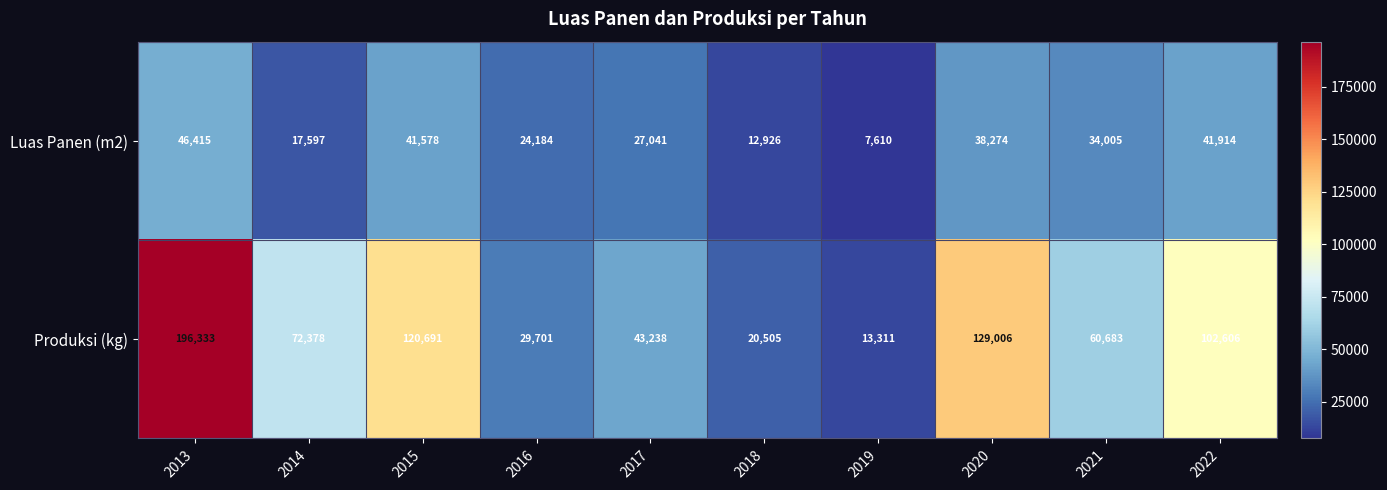

At which label does Produksi (kg) reach its peak?

2013